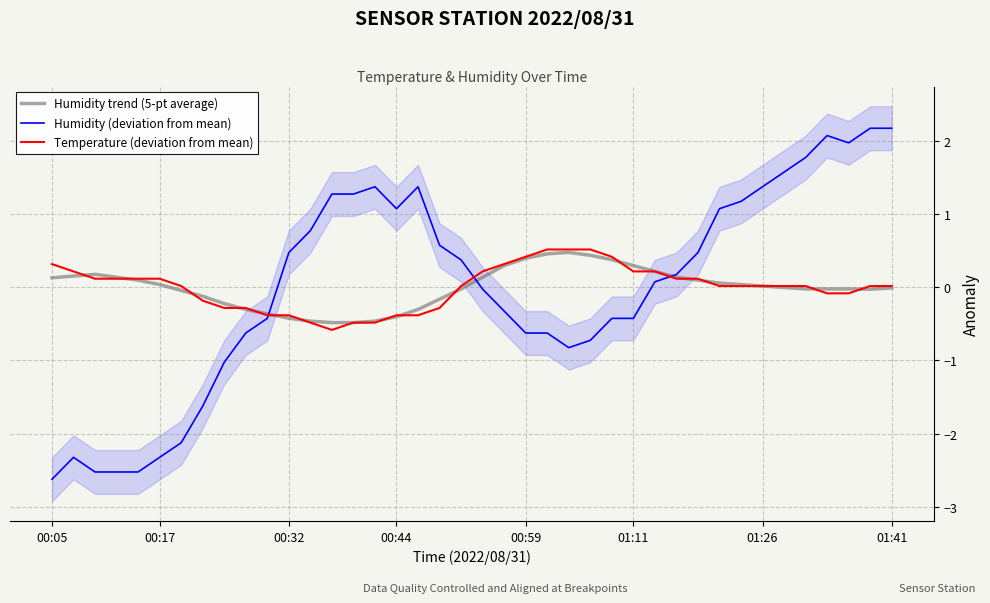

What is the highest value of the Humidity (deviation from mean) series?

2.2